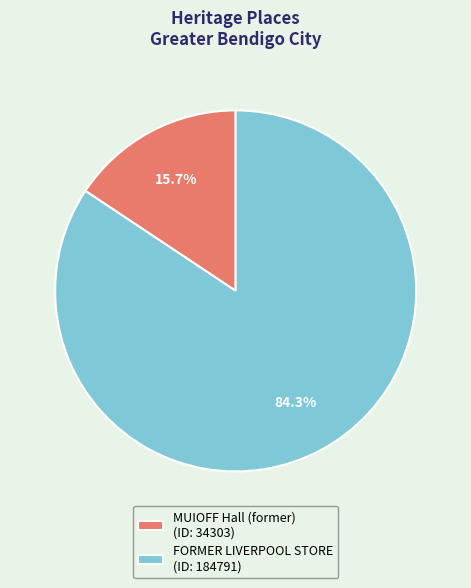

Is there a majority slice in this chart?

Yes